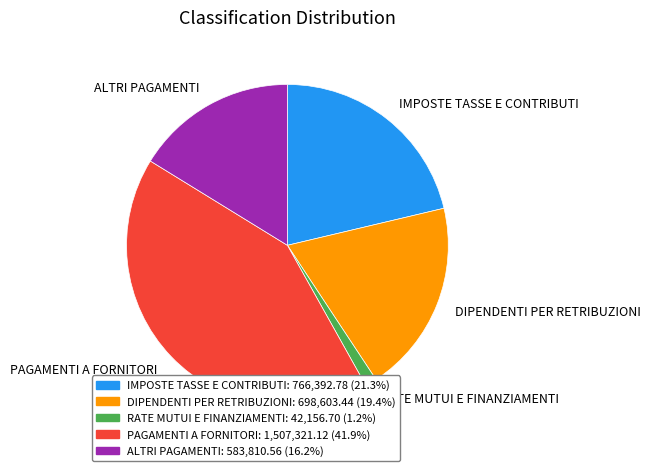

Rank the categories by value from lowest to highest.

RATE MUTUI E FINANZIAMENTI, ALTRI PAGAMENTI, DIPENDENTI PER RETRIBUZIONI, IMPOSTE TASSE E CONTRIBUTI, PAGAMENTI A FORNITORI